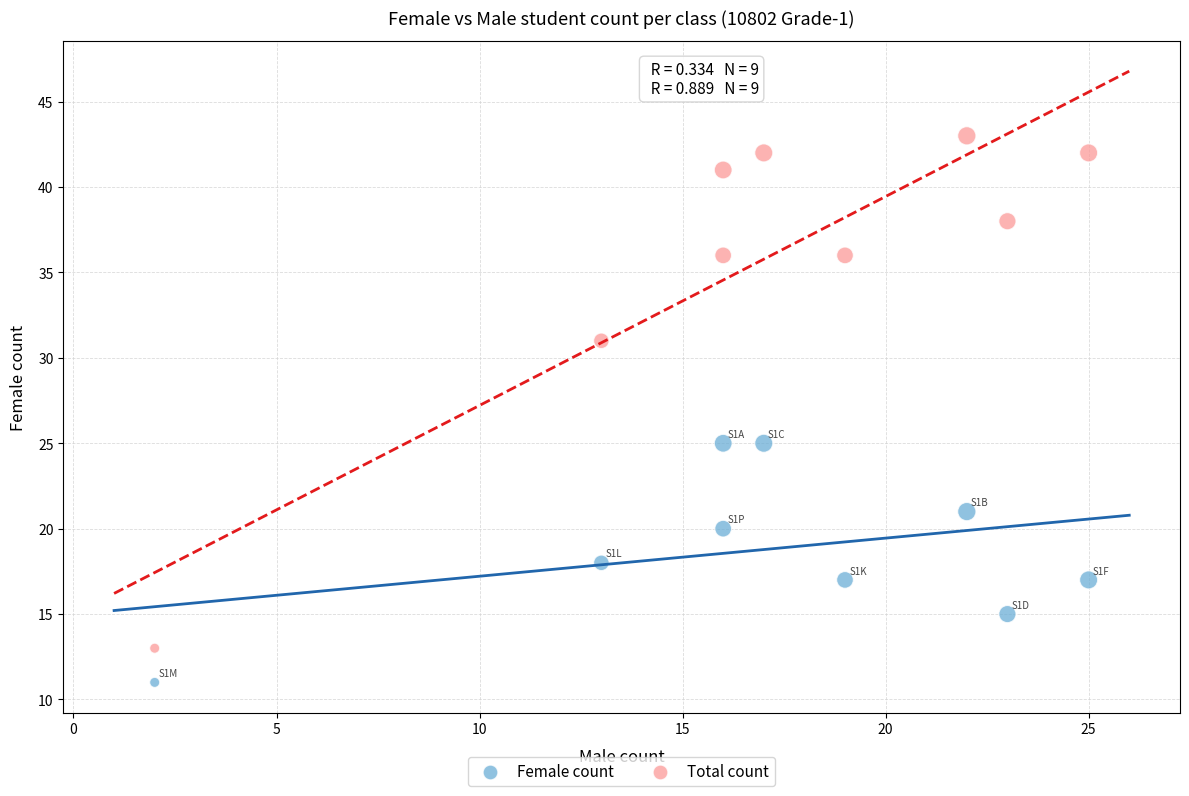

What are all the series names shown in the legend?

Female count, Total count